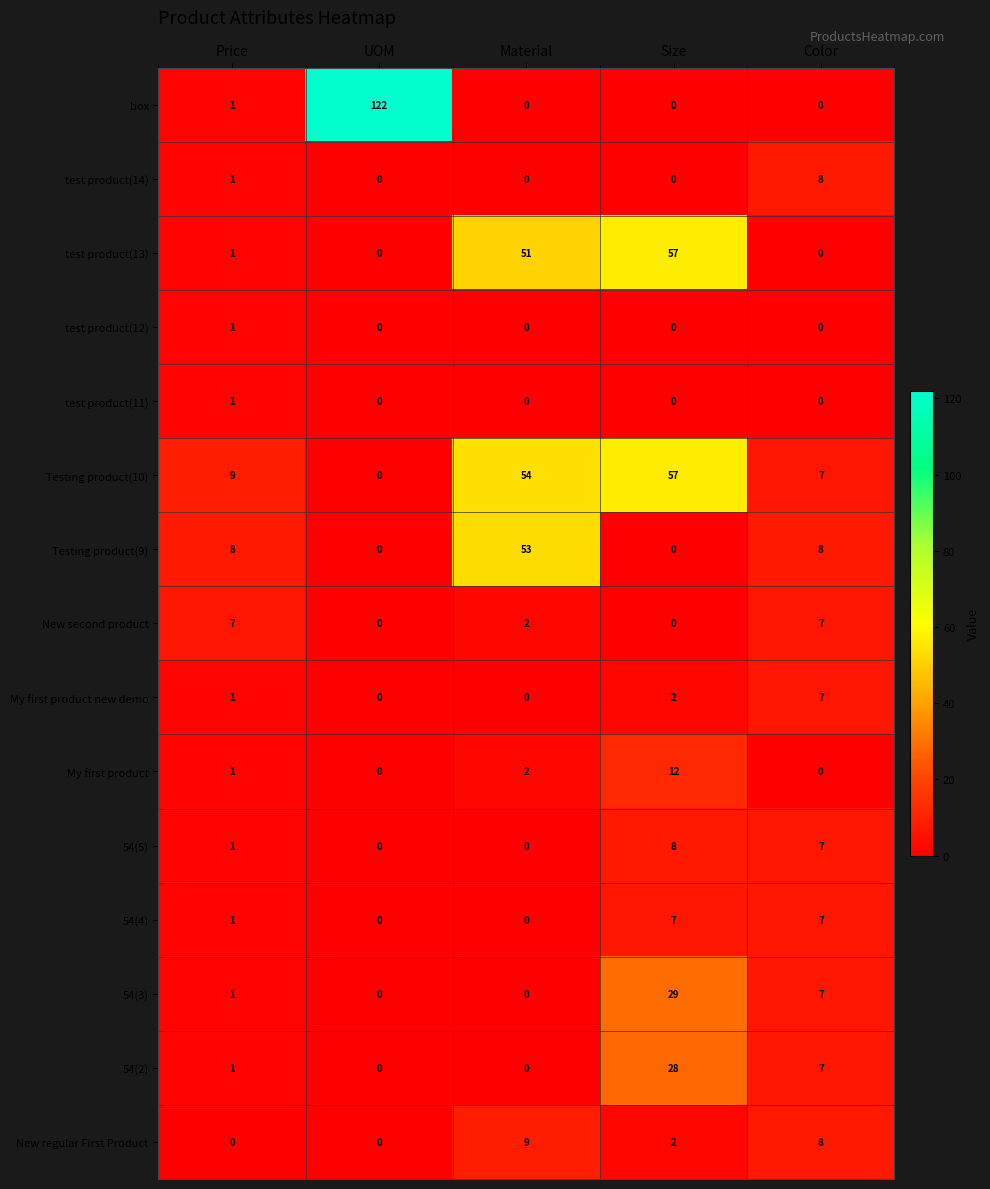

At which category does the chart reach its peak across all series?

UOM